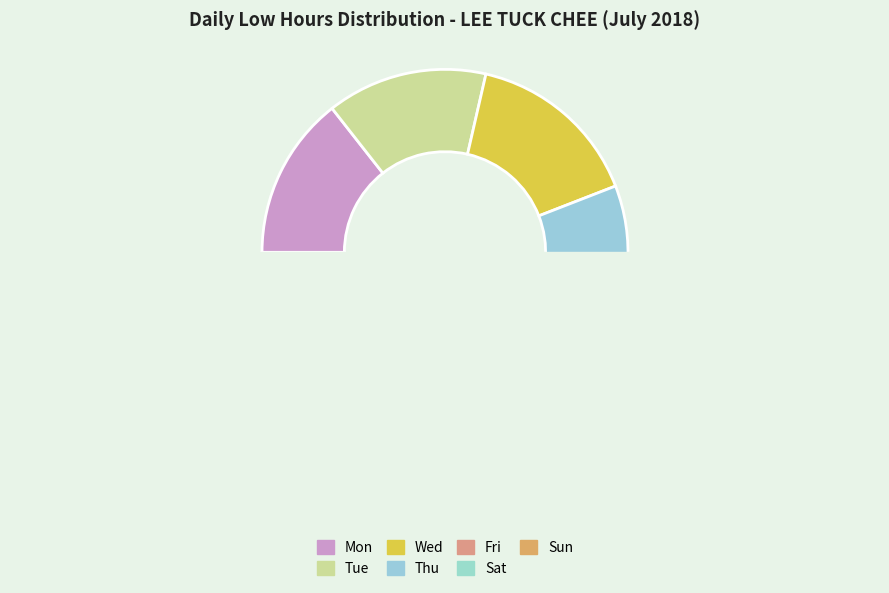

Combined, what portion of the pie is Sat and Wed?

30.0%